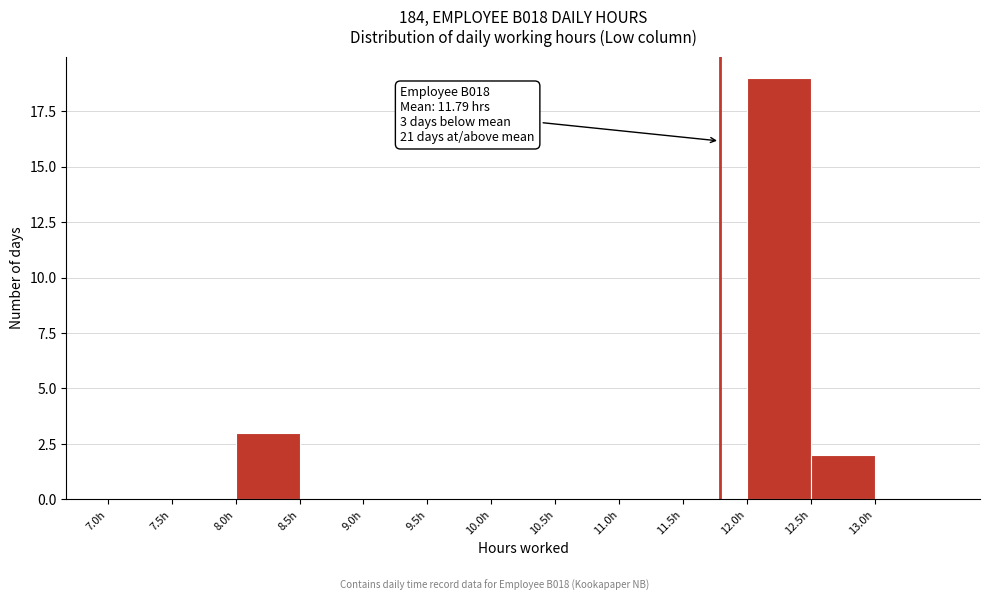

Over which range of the x-axis is the bar tallest?

12.0 to 12.5